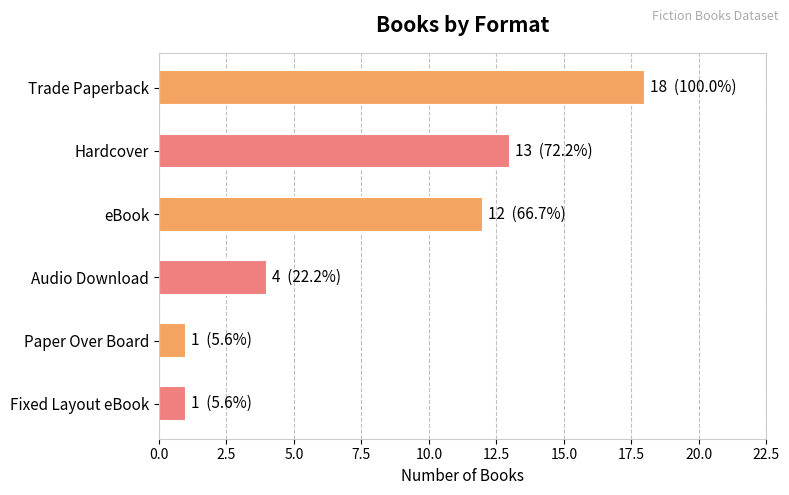

What is the difference between the maximum and minimum values?

17